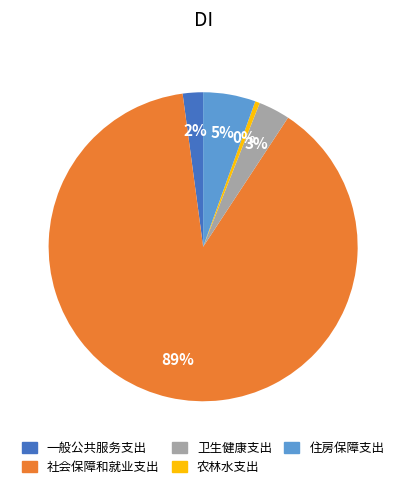

Count the number of slices in the pie.

5